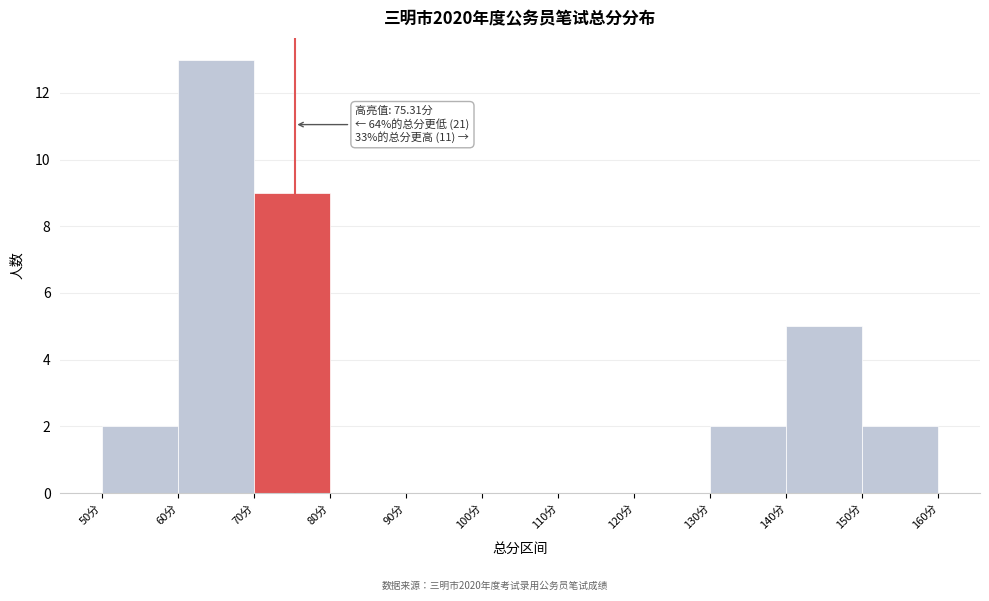

Over which range of the x-axis is the bar tallest?

60 to 70